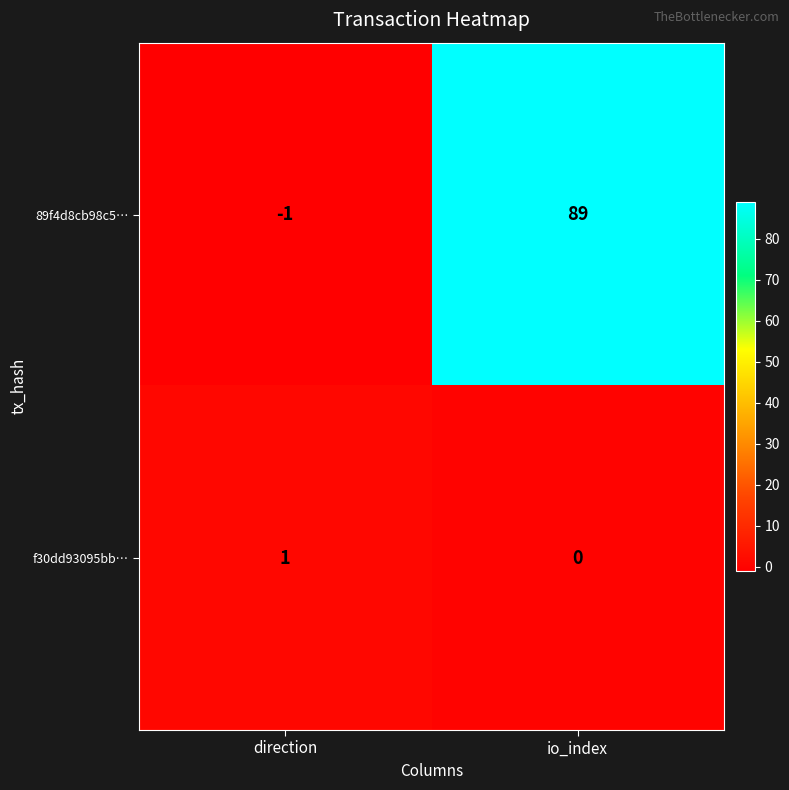

How many data points in f30dd93095bb… are less than 1?

1